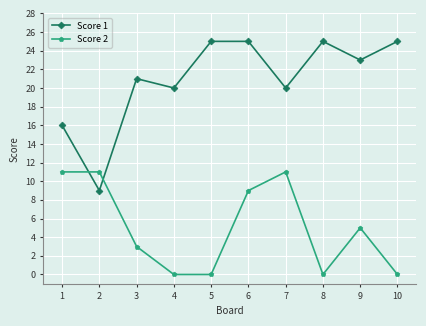

What are all the series names shown in the legend?

Score 1, Score 2